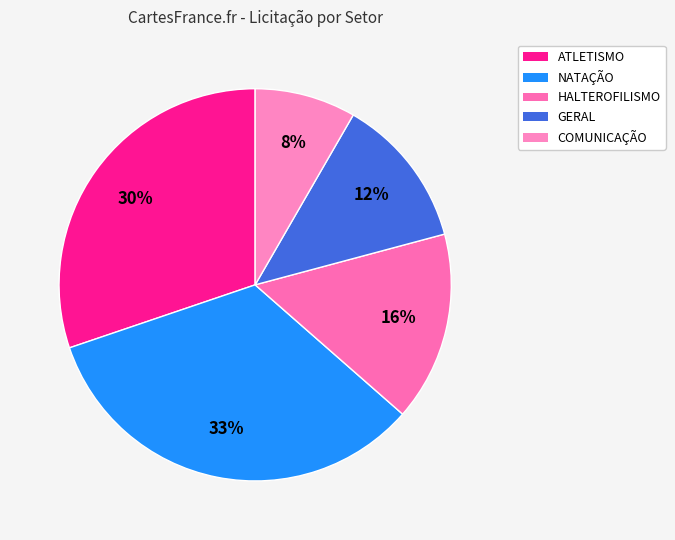

Rank the categories by value from highest to lowest.

NATAÇÃO, ATLETISMO, HALTEROFILISMO, GERAL, COMUNICAÇÃO